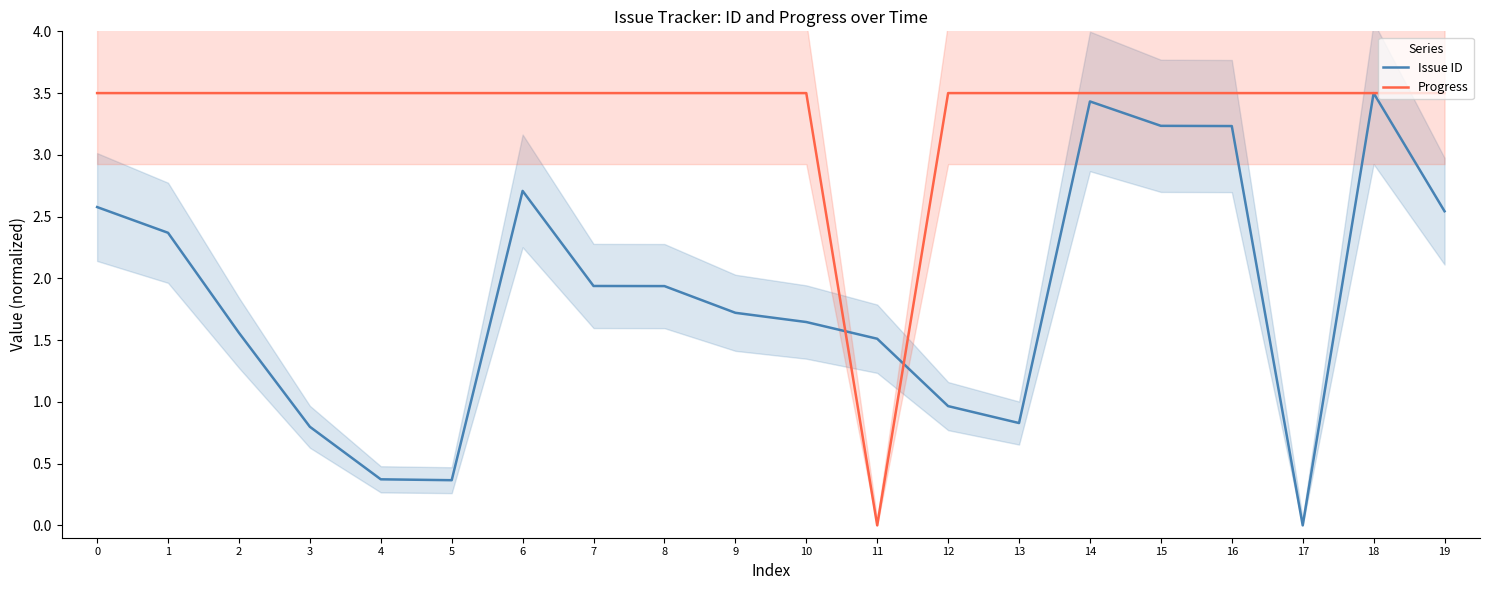

Reading left to right, extract all data points from this chart.

Issue ID: 2.6	2.4	1.6	0.8	0.4	0.4	2.7	1.9	1.9	1.7	1.6	1.5	1.0	0.8	3.4	3.2	3.2	0.0	3.5	2.5
Progress: 3.5	3.5	3.5	3.5	3.5	3.5	3.5	3.5	3.5	3.5	3.5	0.0	3.5	3.5	3.5	3.5	3.5	3.5	3.5	3.5